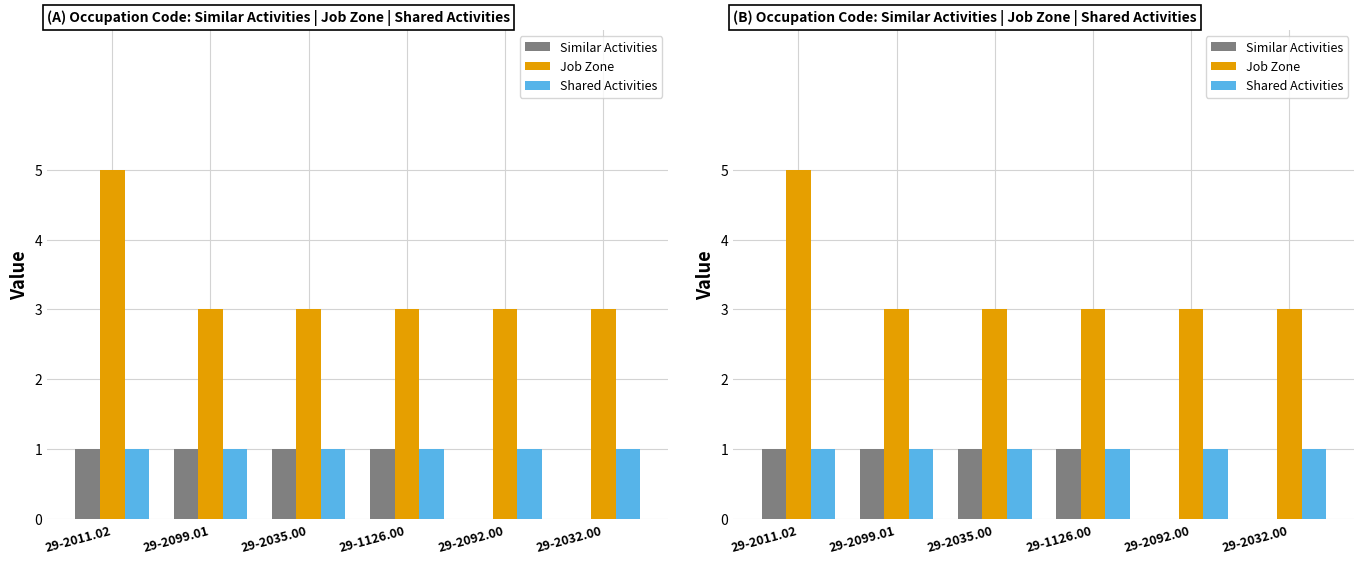

What position from the left is 29-2035.00?

3